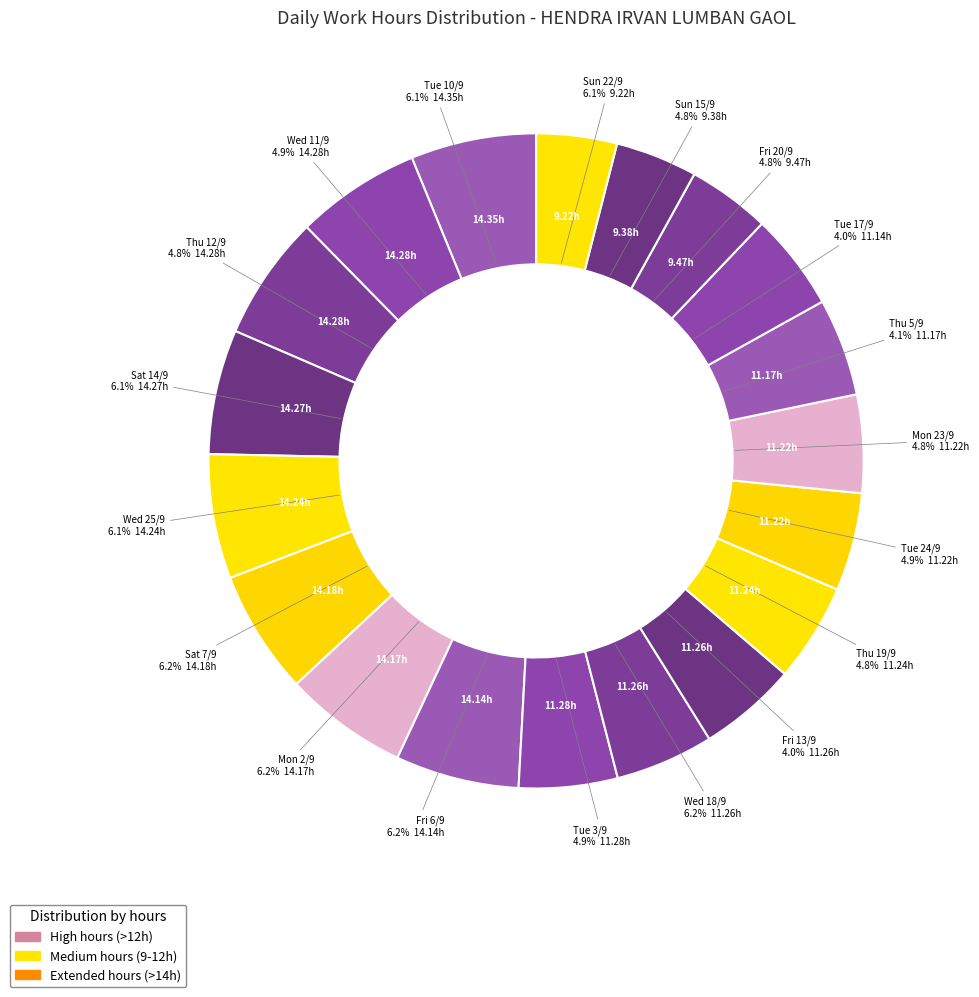

Which category has the biggest portion of the pie?

Tue 10/9